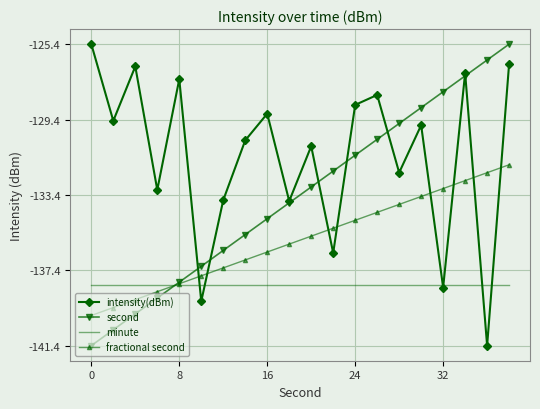

What is the highest value of the intensity(dBm) series?

-125.4